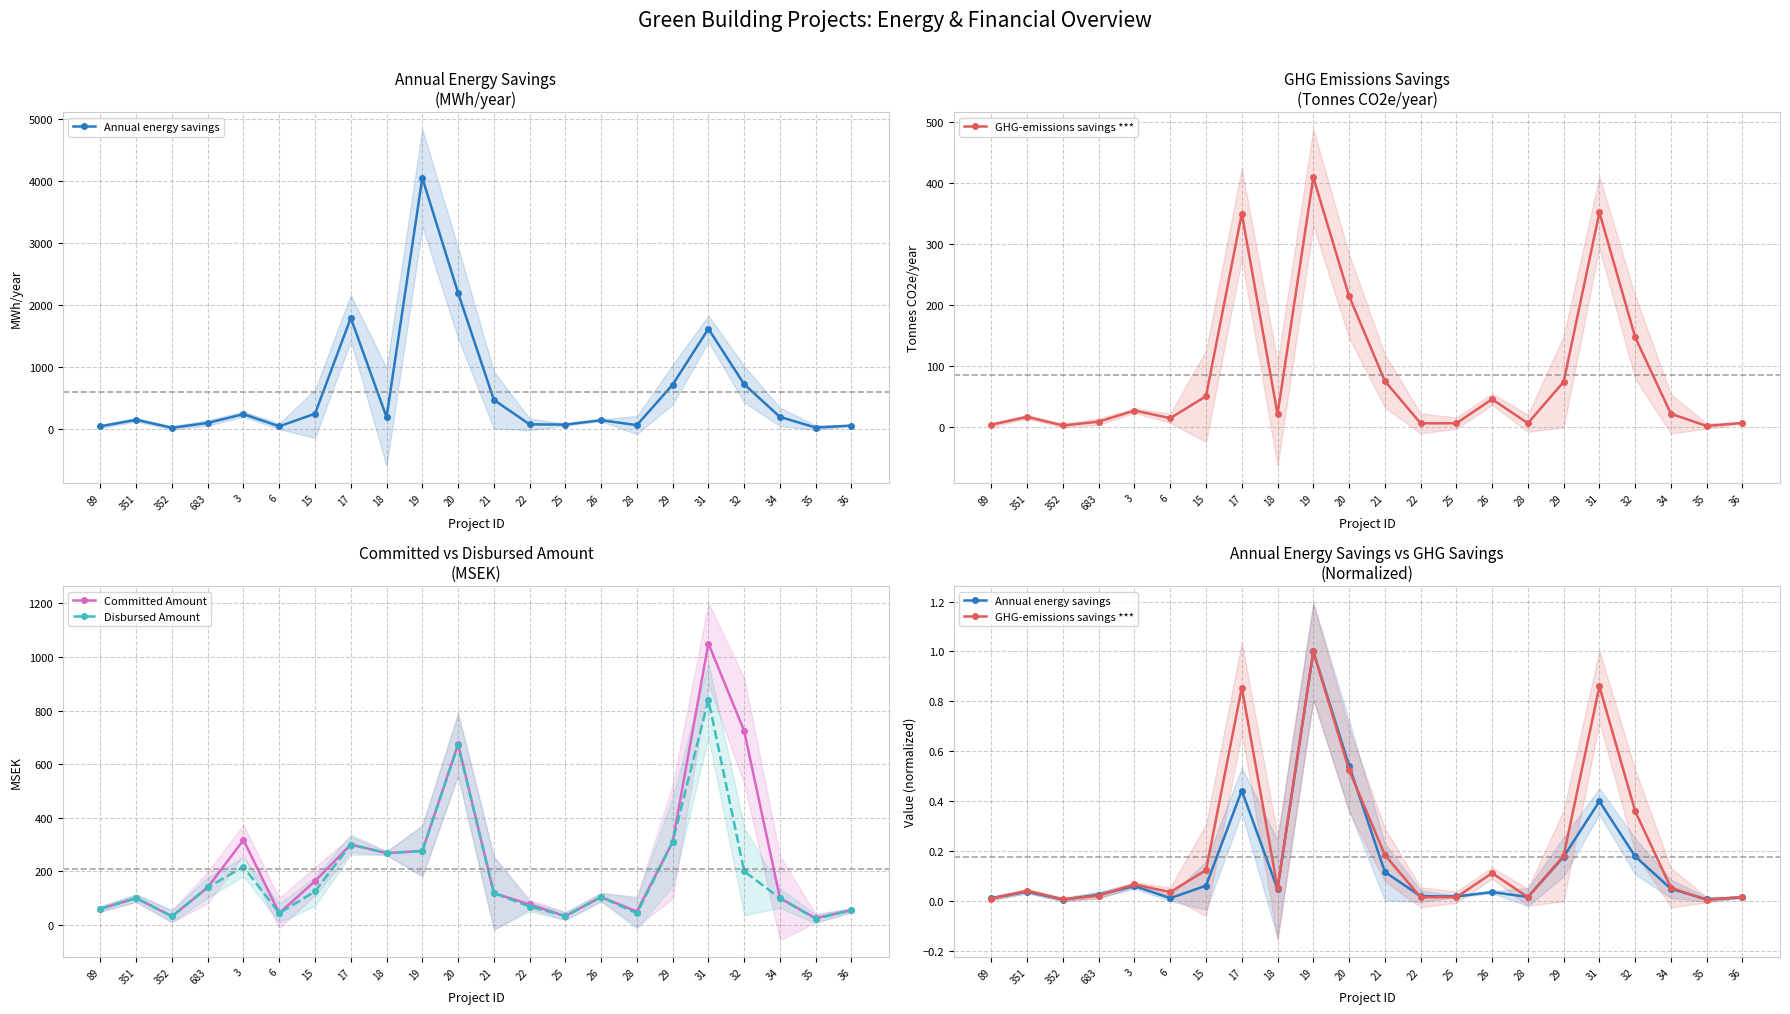

True or false: Disbursed Amount has more than 1 points higher than both neighbors.

True